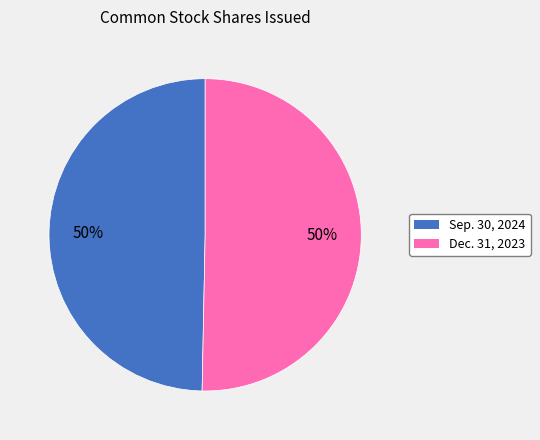

What percentage is the Dec. 31, 2023 slice, to the nearest percent?

50%